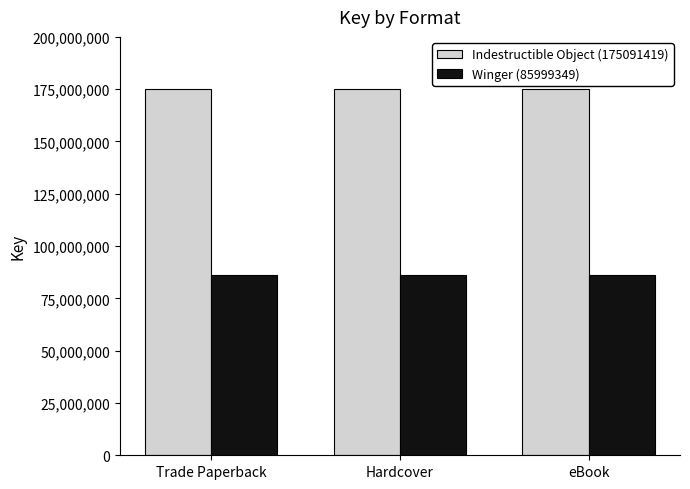

Does the chart contain stacked bars?

No